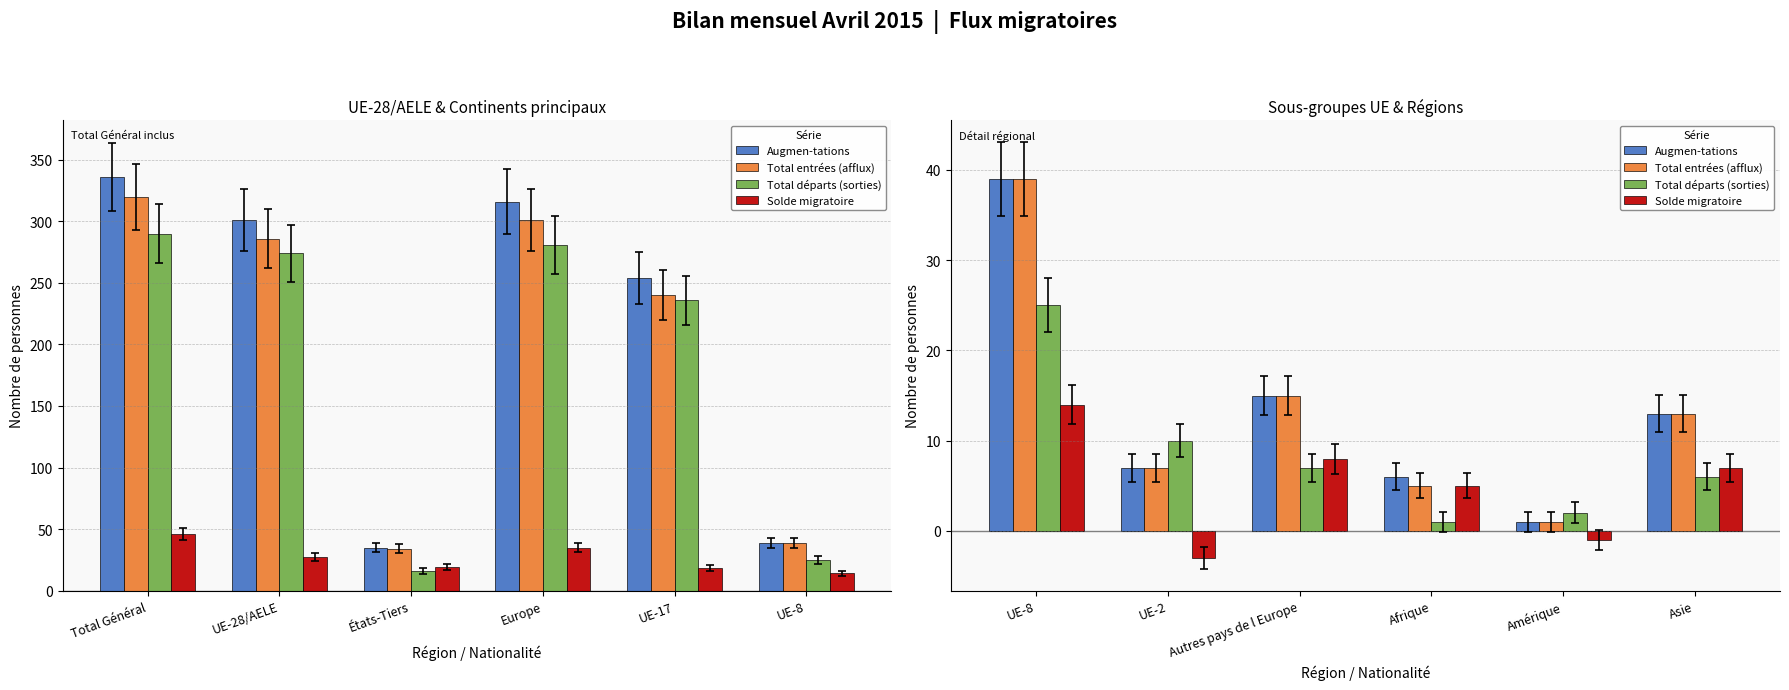

At which label does Augmen-tations first exceed 13?

UE-8